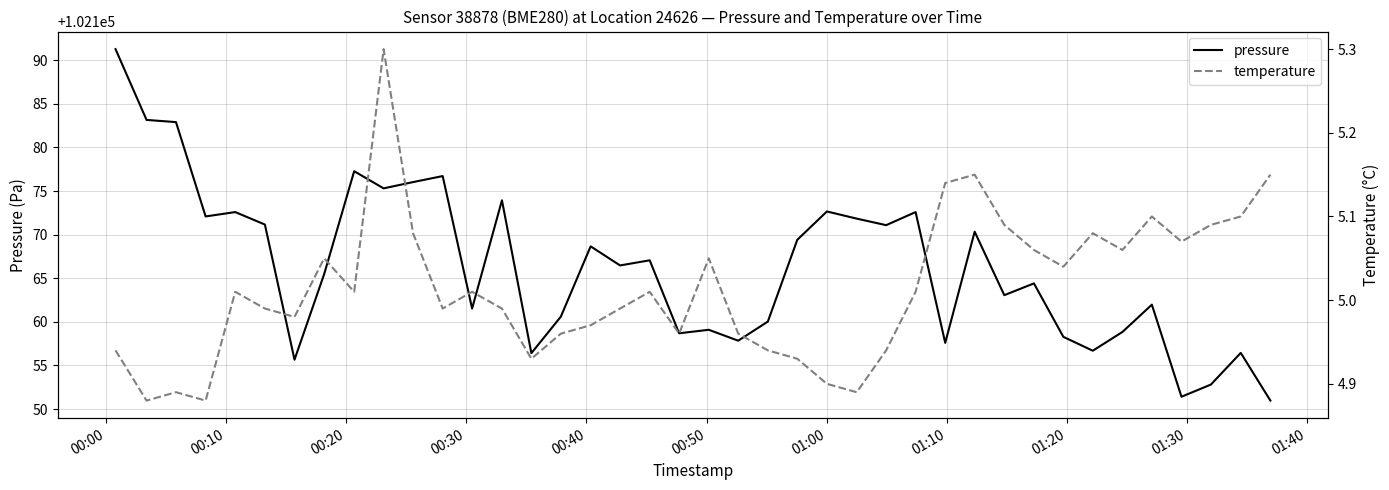

True or false: pressure and temperature cross at least once.

False